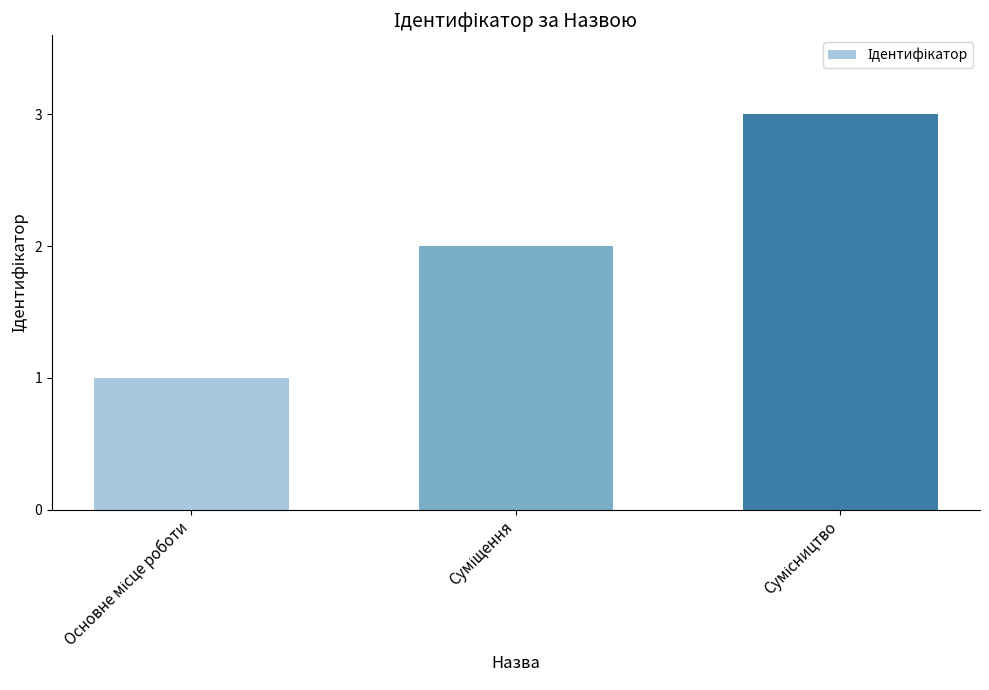

What is the sum of all values?

6